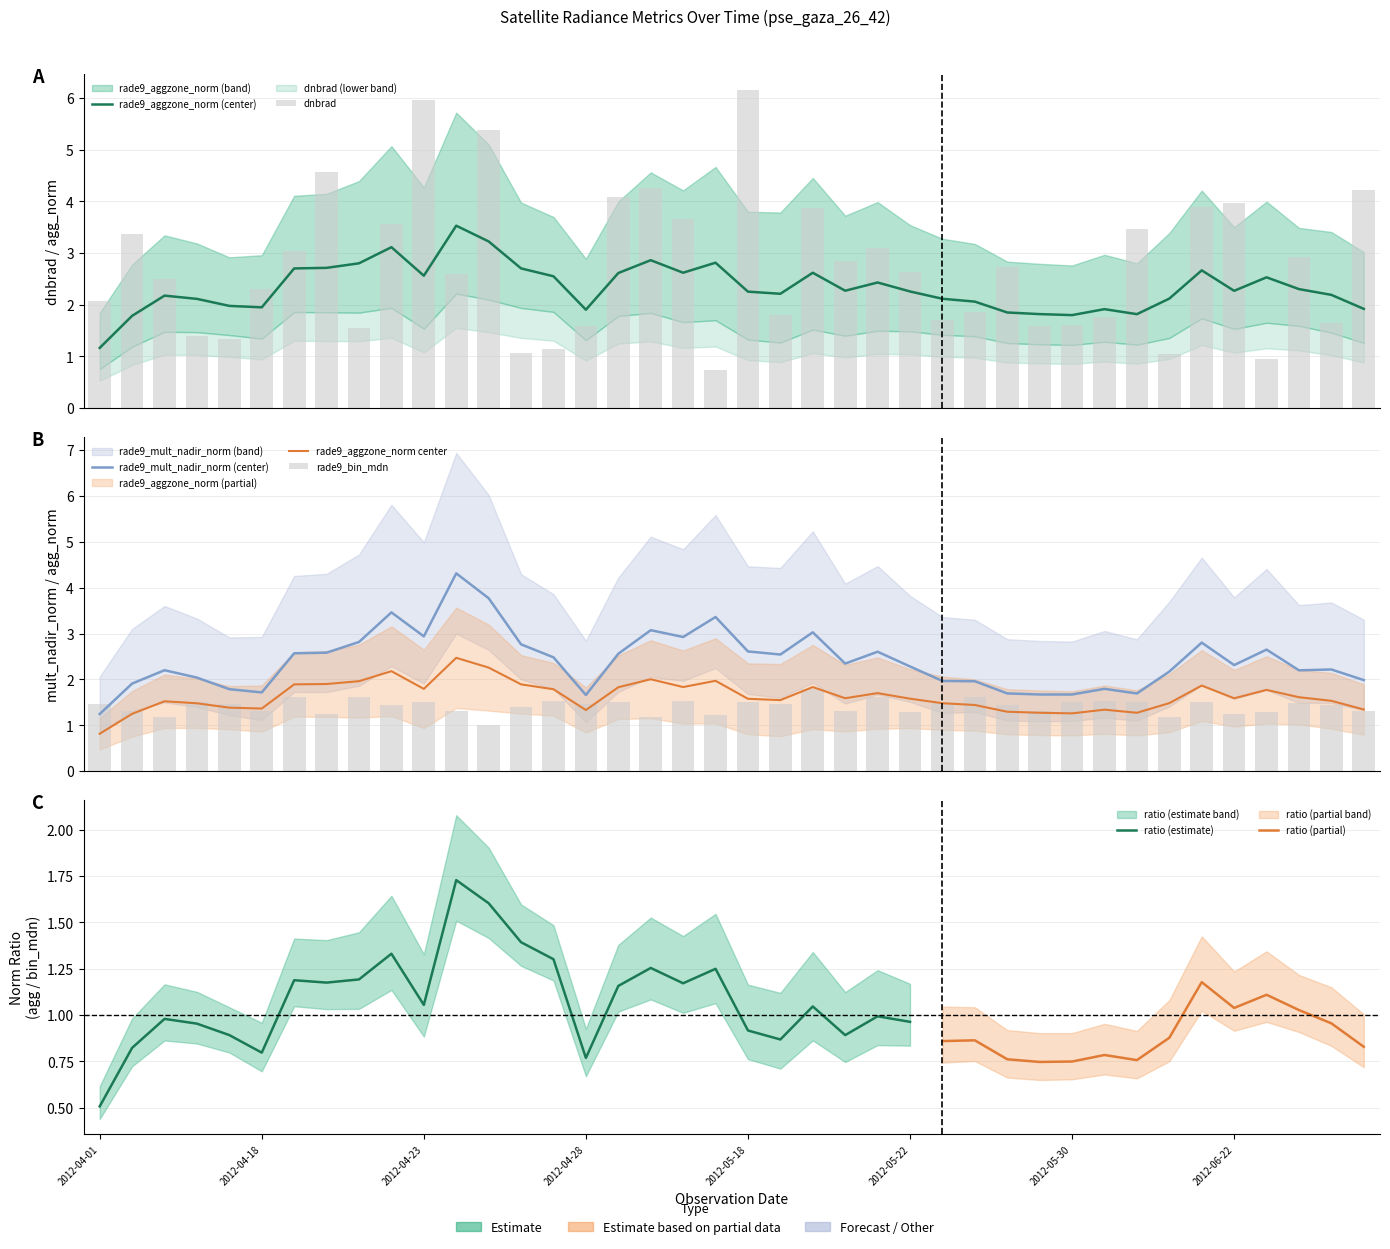

What is the value of the rade9_bin_mdn bar at the 18th from the left?

1.2